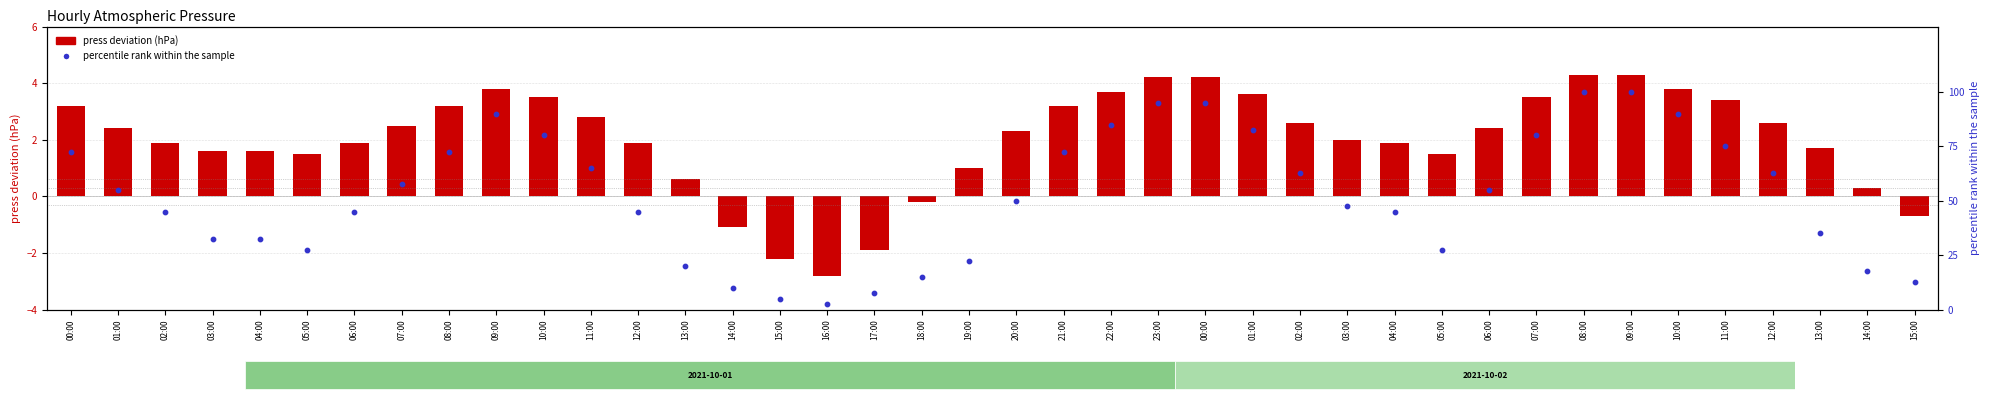

At how many categories does at least one series exceed 52?

20